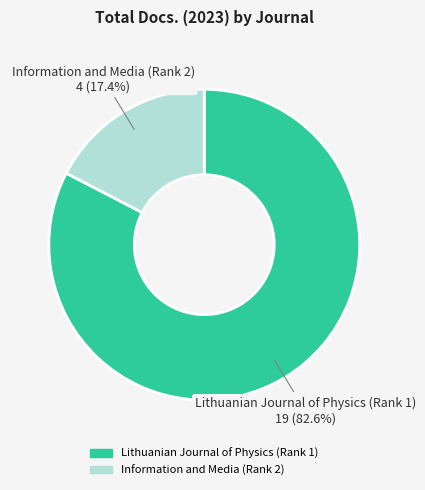

What is the total percentage of Lithuanian Journal of Physics (Rank 1) and Information and Media (Rank 2)?

100.0%